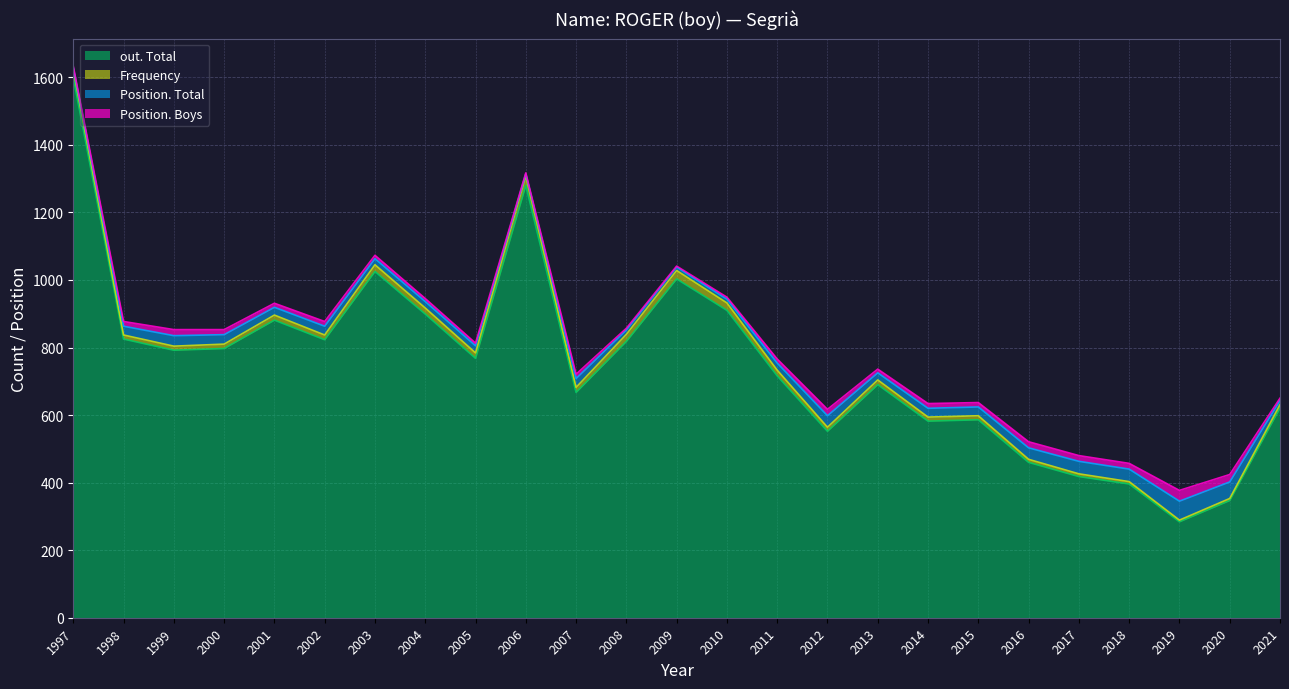

What is the difference between the out. Total values at 2003 and 1997?

574